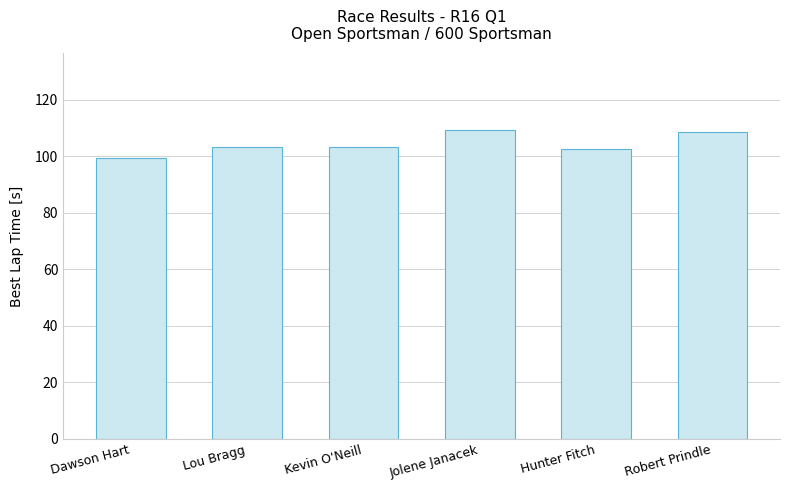

How many series are shown in this chart?

1